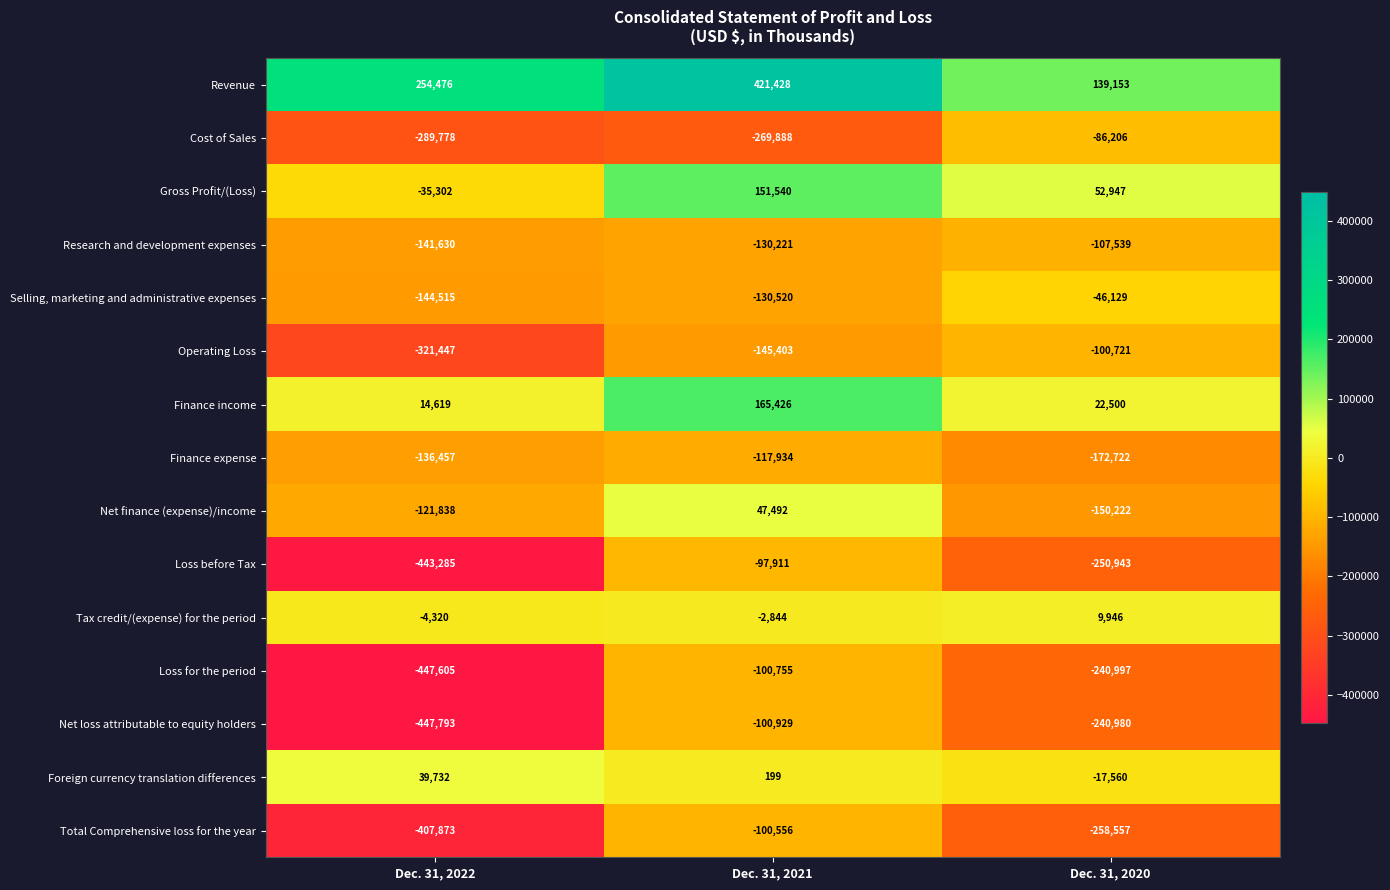

What is the difference between the highest and lowest values at Dec. 31, 2022?

702269